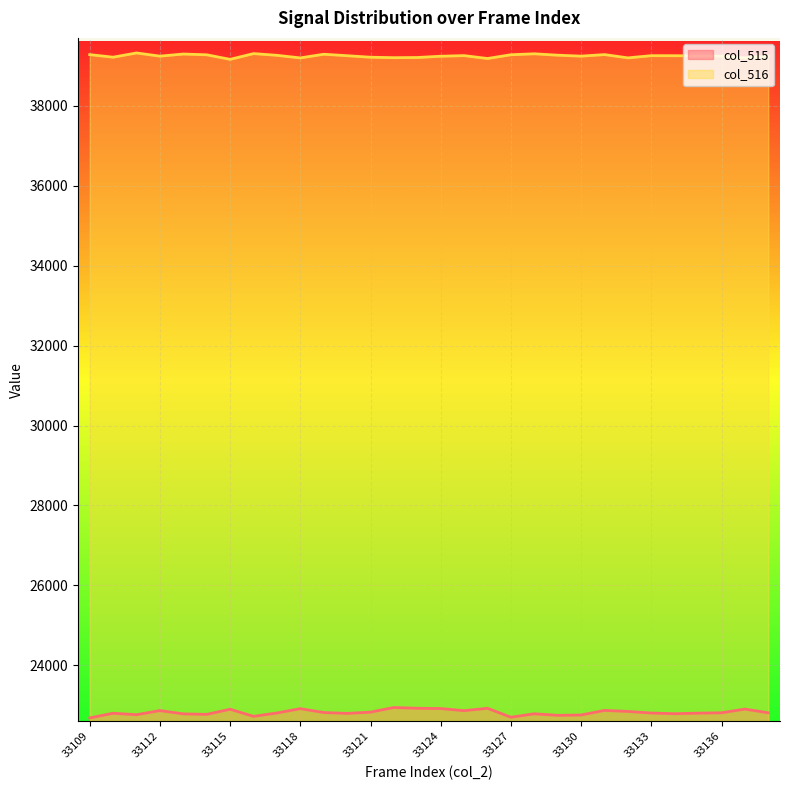

True or false: col_516 and col_515 intersect in this chart.

False